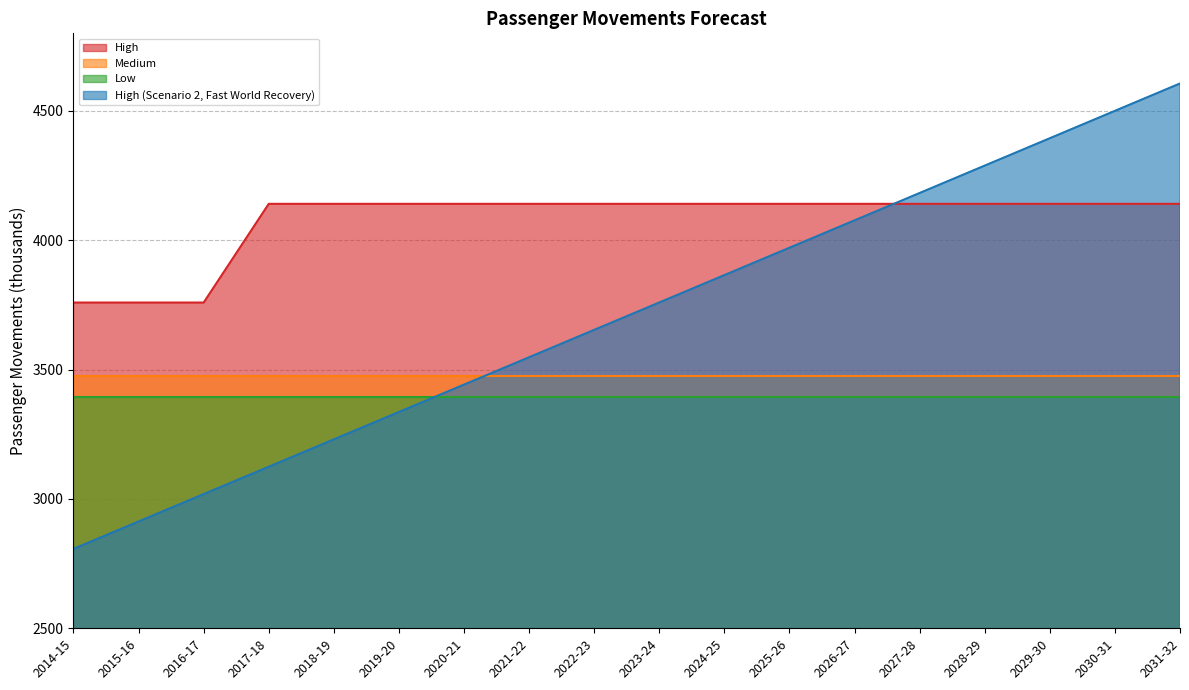

Is it true that High (Scenario 2, Fast World Recovery) equals 6159.9 at 2021-22?

False